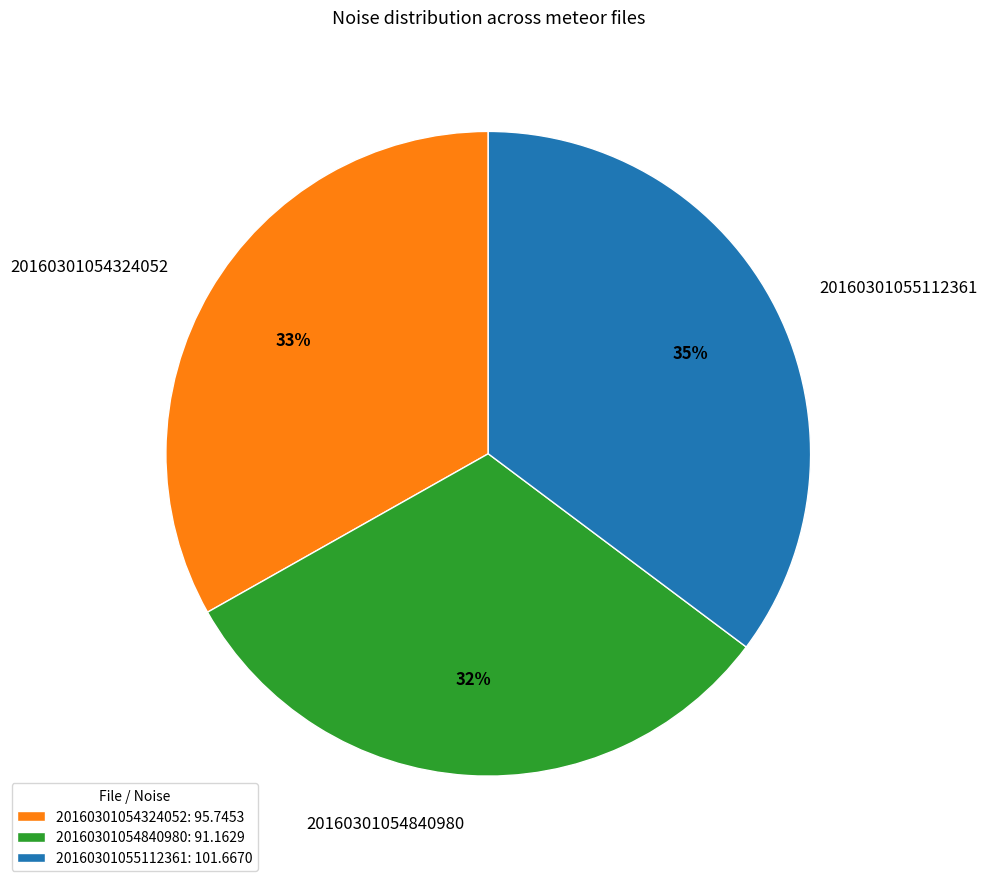

What percentage is the 20160301055112361 slice, to the nearest percent?

35%